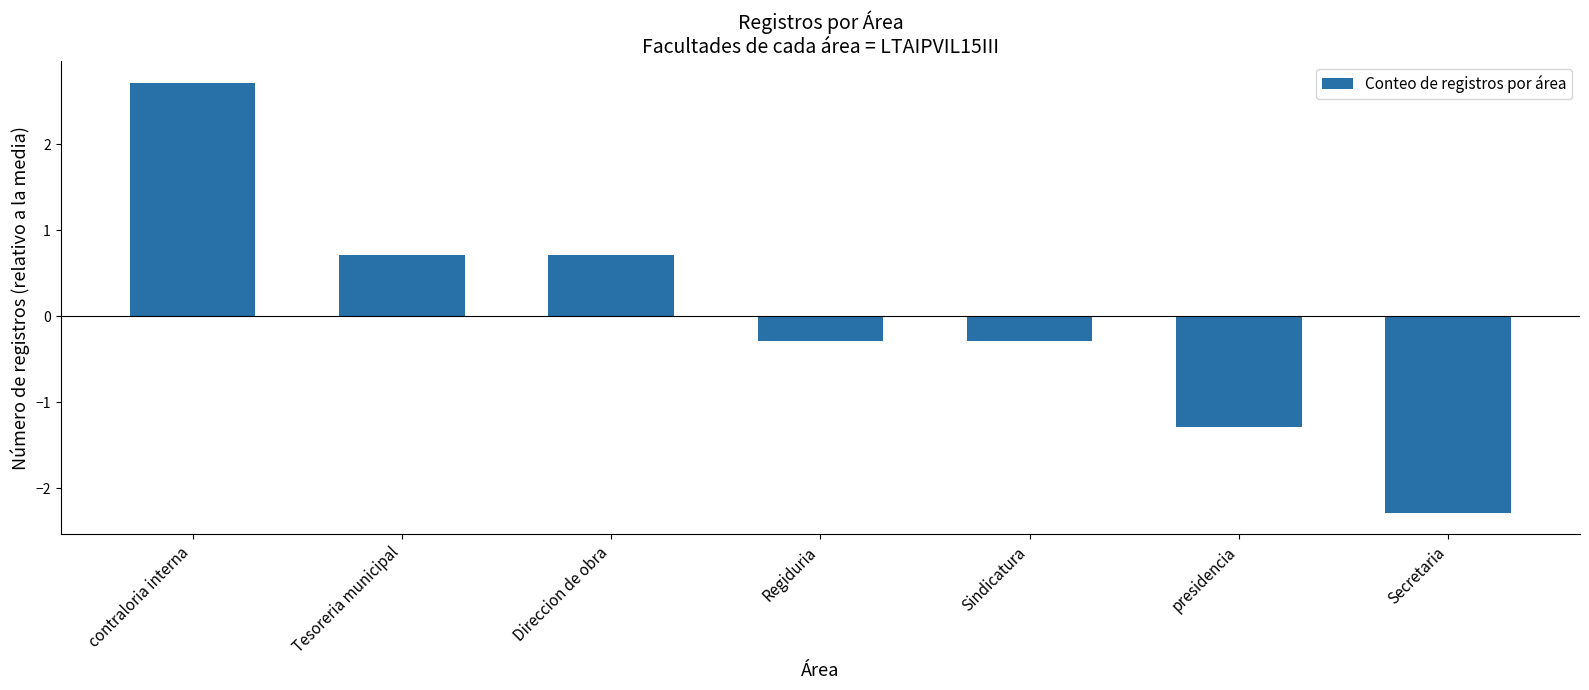

What position from the left is contraloria interna?

1